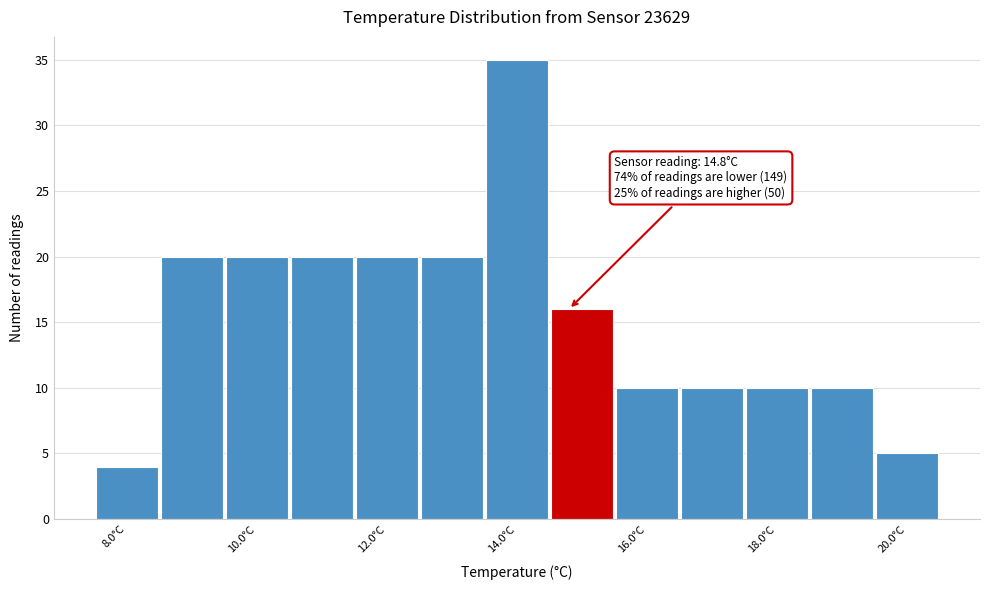

Which range on the x-axis has the tallest bar?

13.5 to 14.5